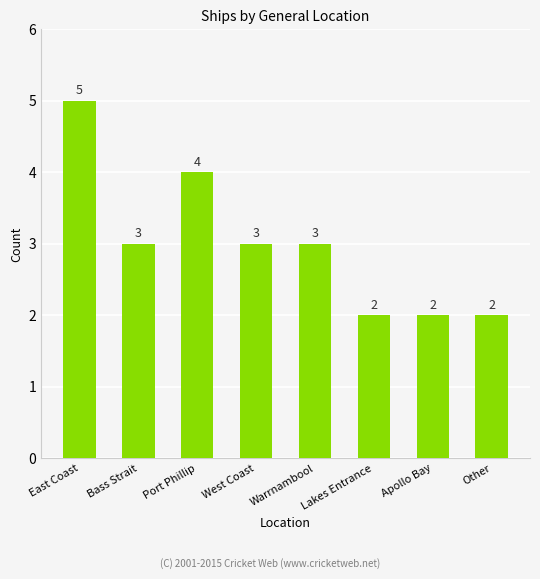

True or false: the data shows 7 at Port Phillip.

False